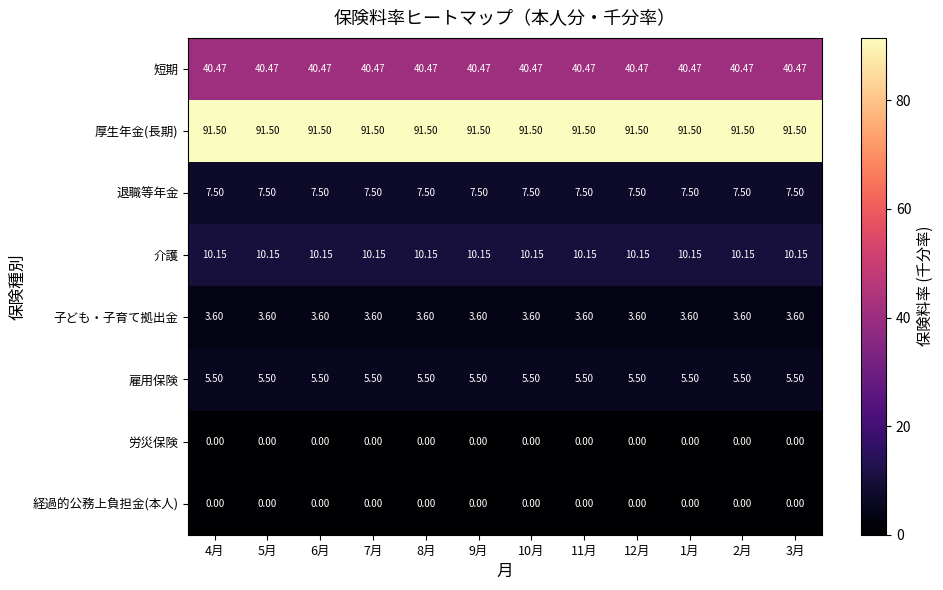

How many data points does each series have?

12